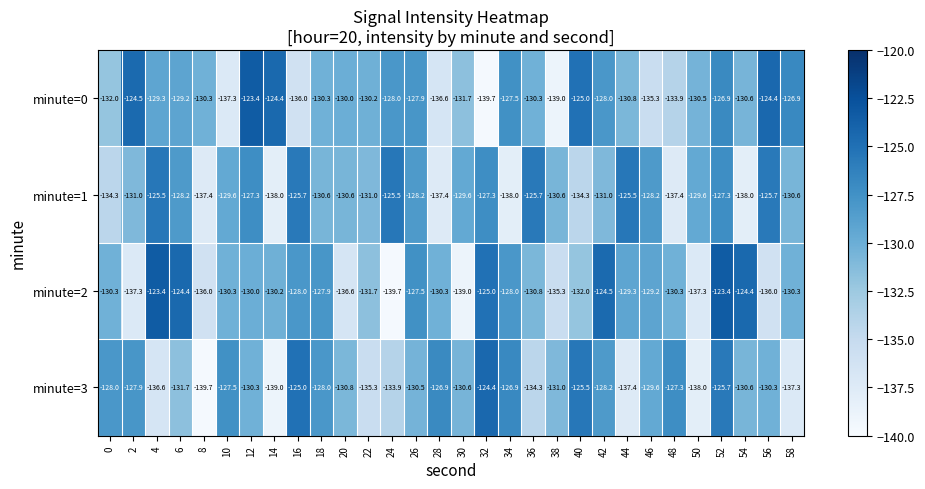

At 8, list the series in order from smallest to largest.

minute=3, minute=1, minute=2, minute=0